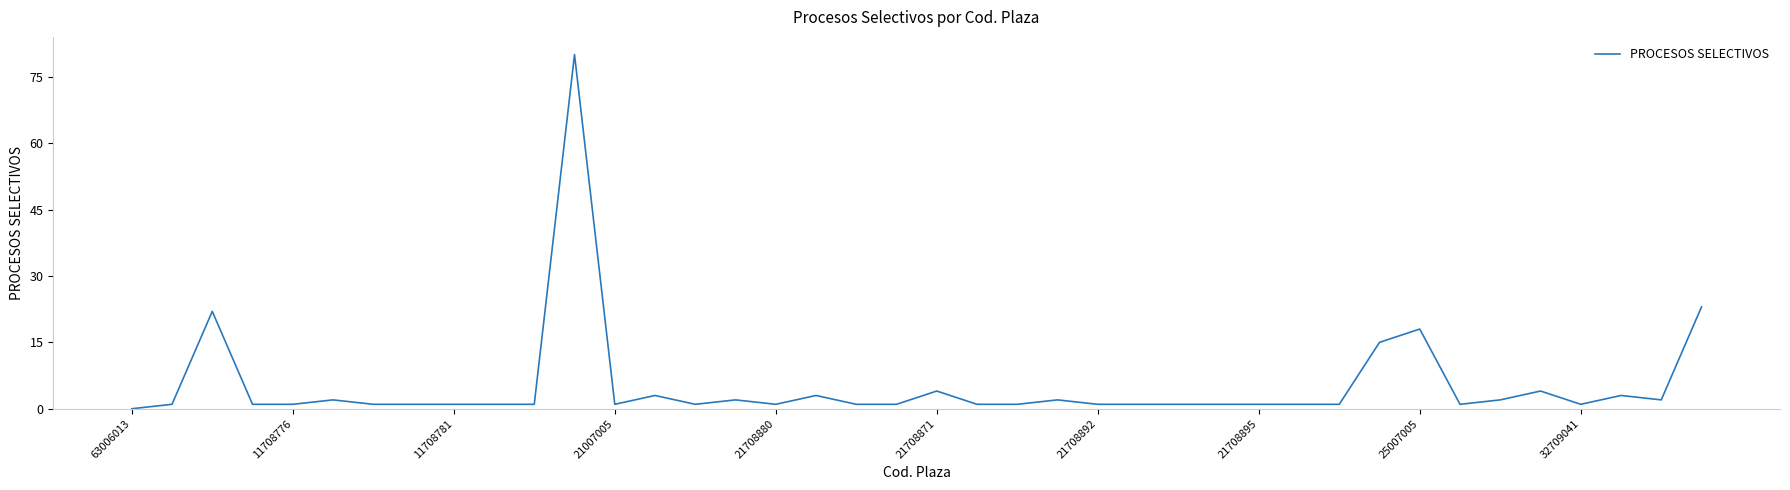

What is the maximum value shown in the chart?

80